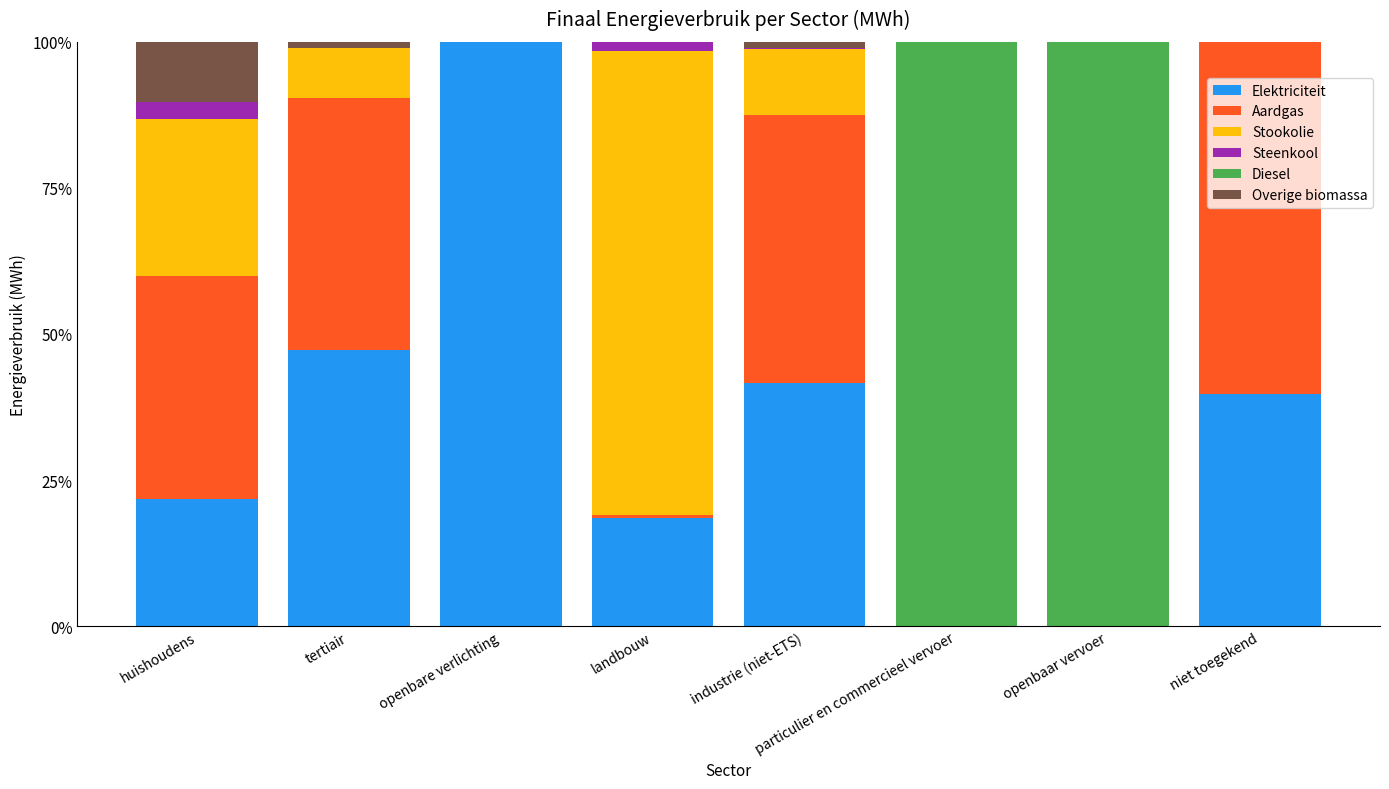

The value of Elektriciteit at tertiair is 78.6. True or false?

False